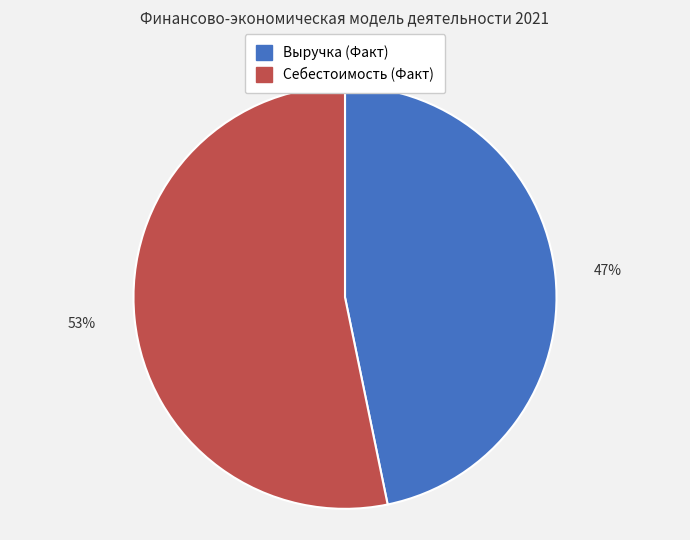

Do Себестоимость (Факт) and Выручка (Факт) together represent more than half of the pie?

Yes